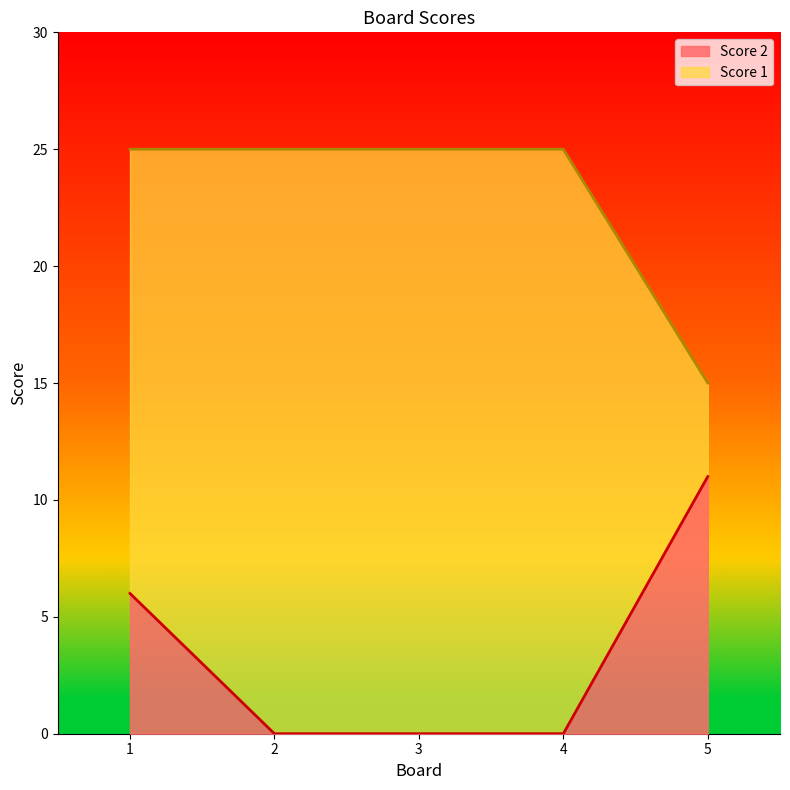

How many Score 2 values are between 0 and 6?

4